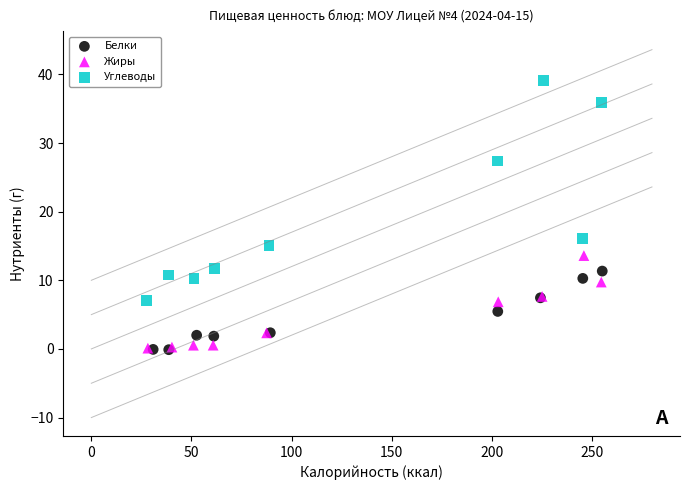

Which series has the widest spread of Y values?

Углеводы